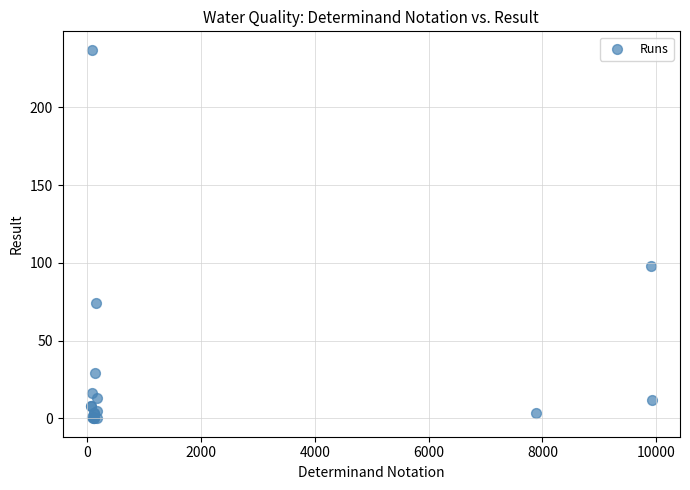

What Y value in the scatter plot is closest to 118?

98.2